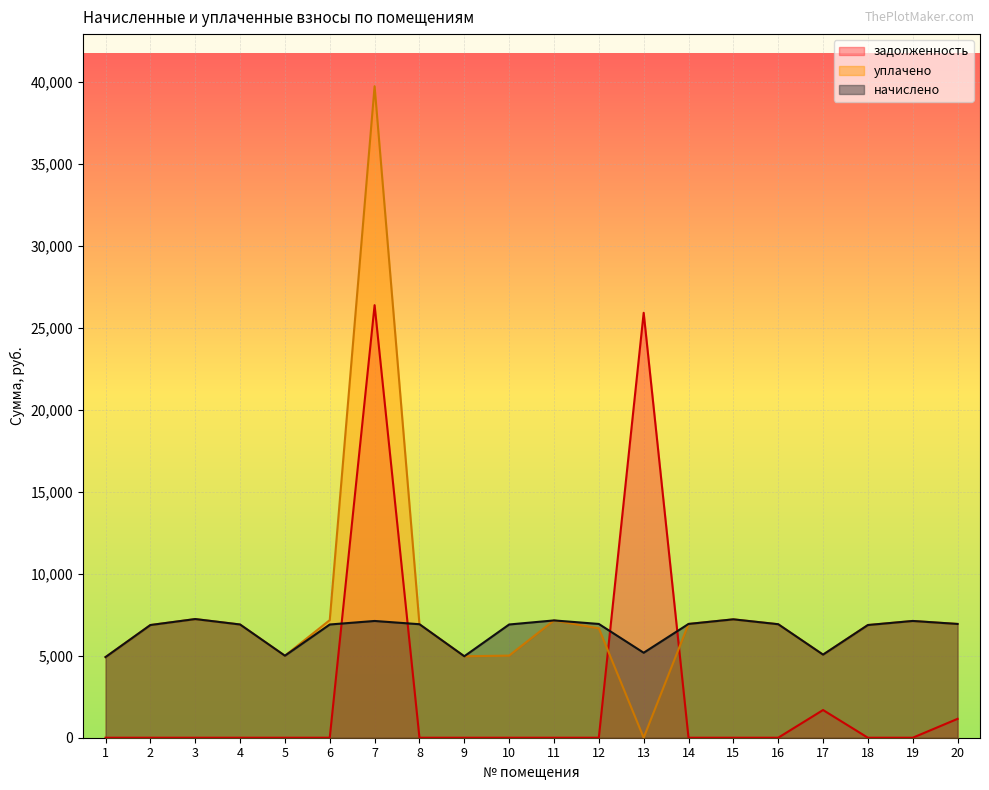

List the series in order of their overall mean, lowest first.

задолженность, начислено, уплачено